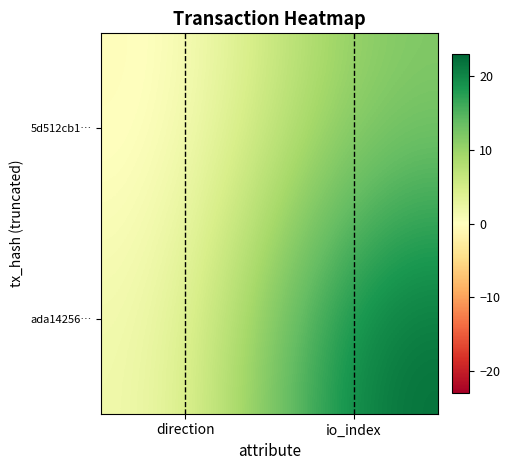

What is the spread (max minus min) of values at io_index?

11